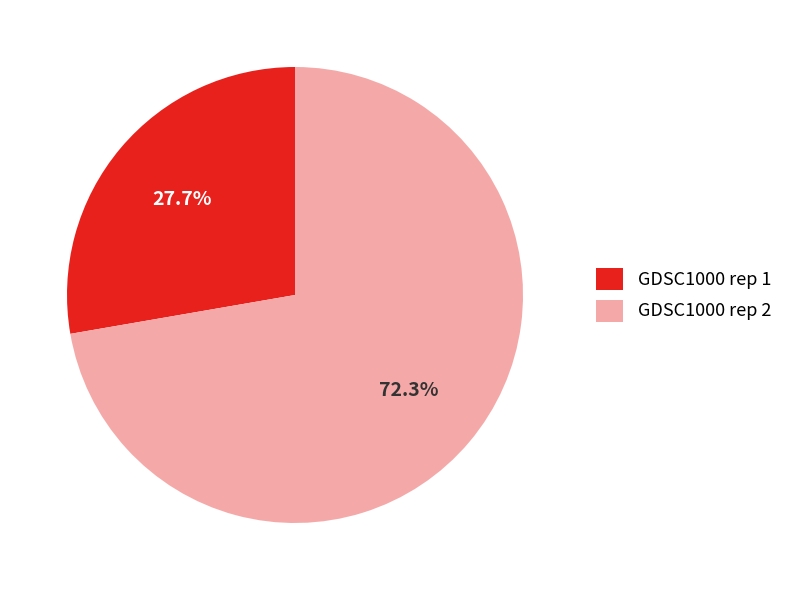

Combined, do GDSC1000 rep 2 and GDSC1000 rep 1 account for over 50%?

Yes